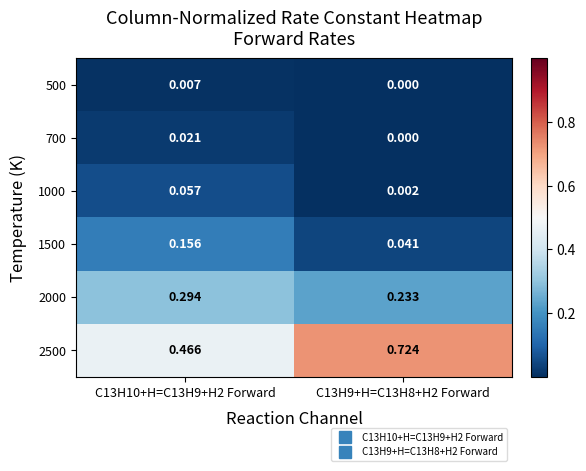

Is the value of 1500 at C13H9+H=C13H8+H2 Forward greater than the value of 700 at C13H9+H=C13H8+H2 Forward?

Yes